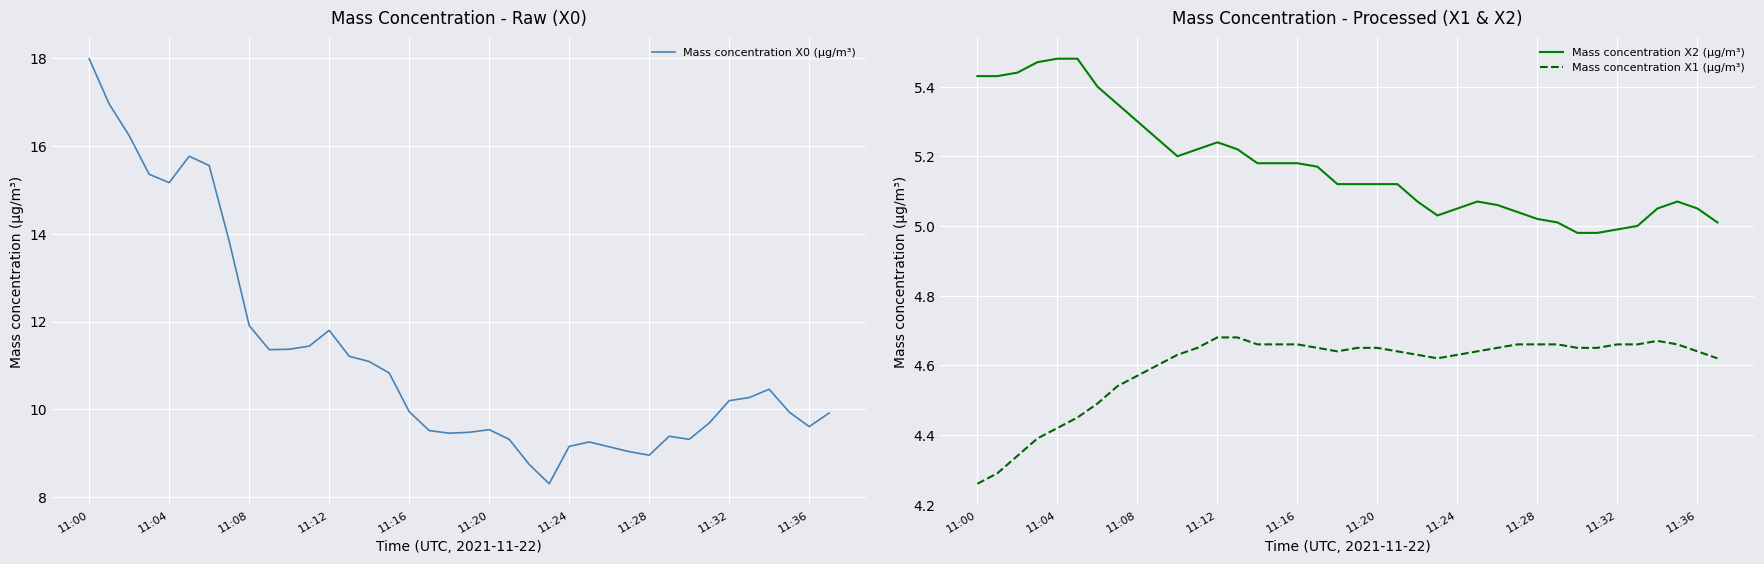

Where is Mass concentration X1 (μg/m³) nearest to the value 4?

11:00